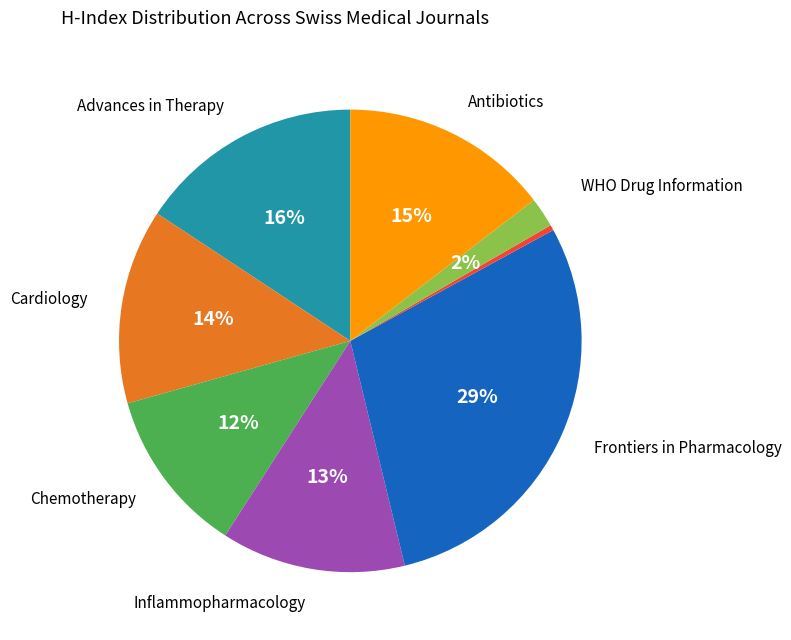

To the nearest percent, what is the average slice percentage?

12%